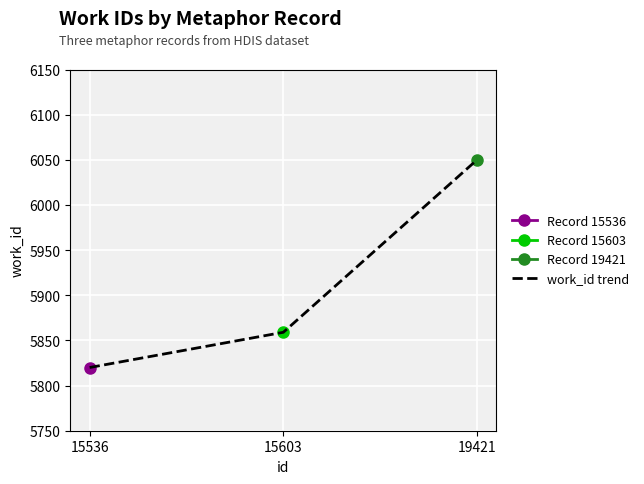

What is the change in value from 15536 to 15603?

+39